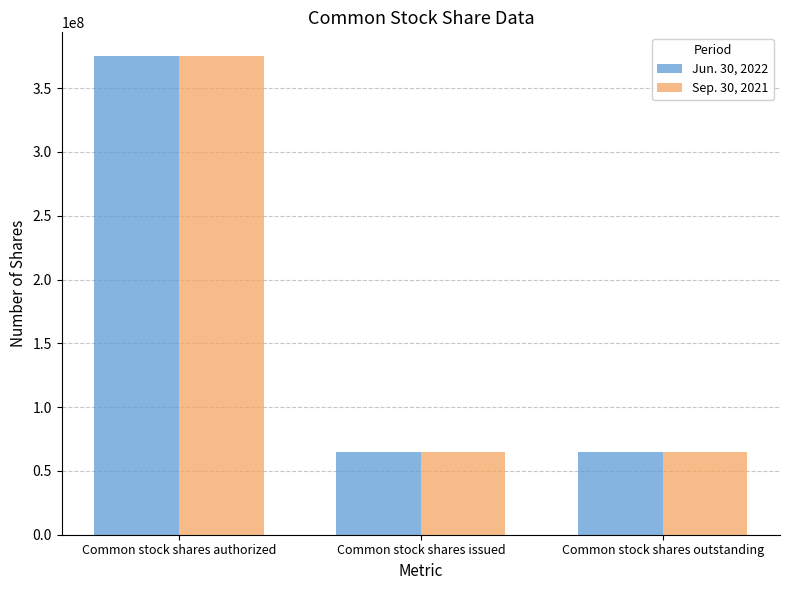

What is the total value across all series at Common stock shares outstanding?

129556100